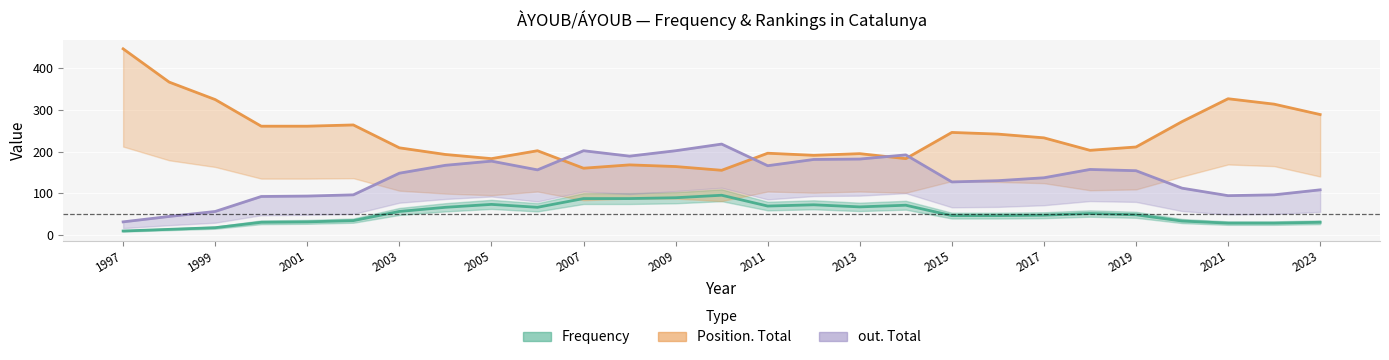

What is the difference between the maximum and minimum values in the out. Total series?

187